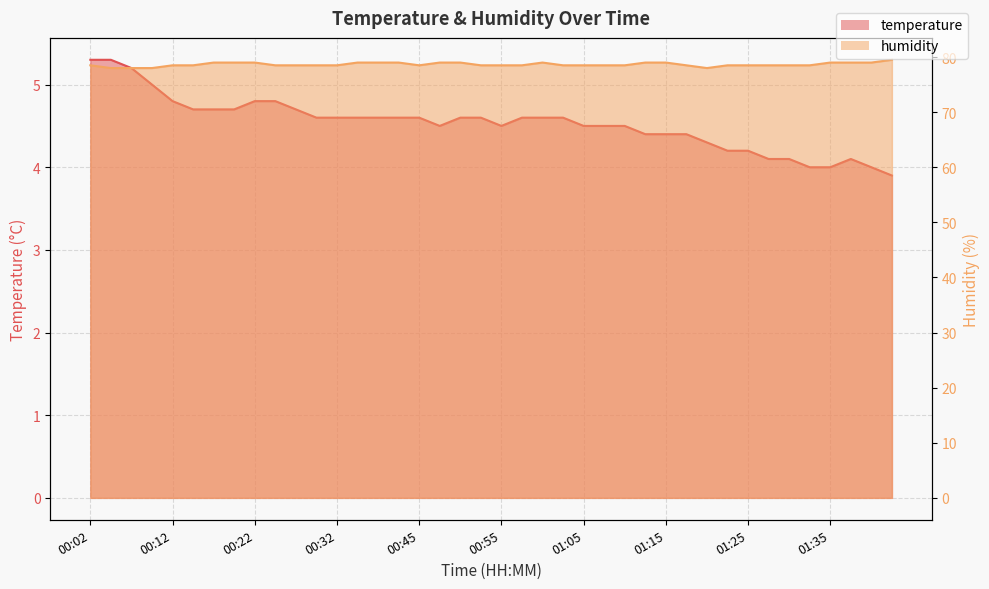

What is the label of the 37th point from the left?

01:35